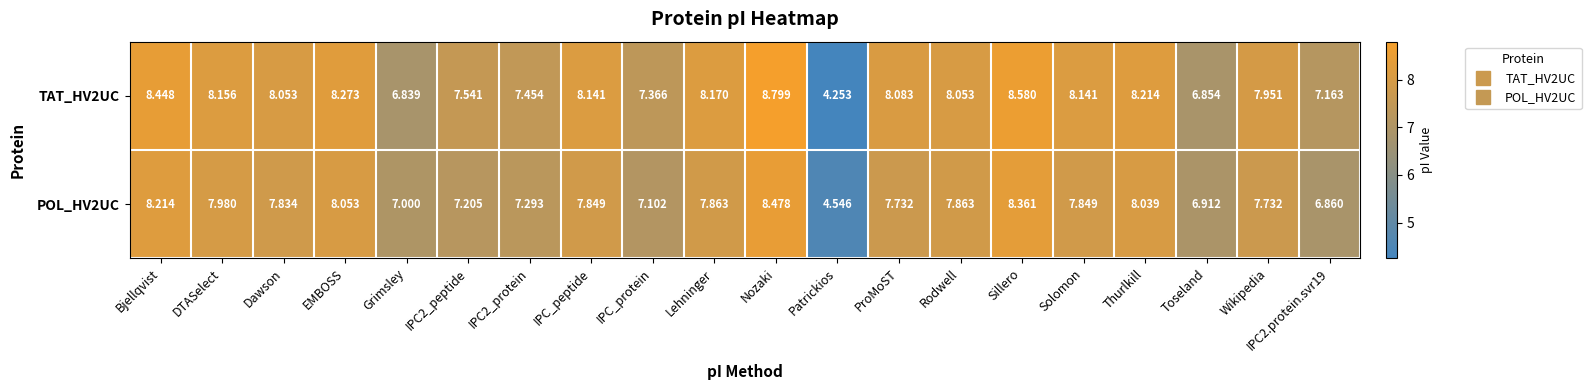

Which label corresponds to the largest value in the chart?

Nozaki